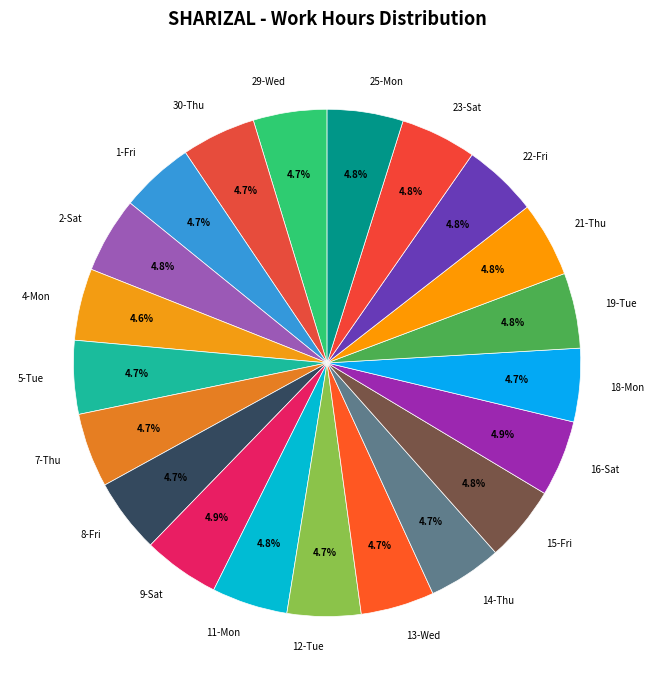

Is there a majority slice in this chart?

No